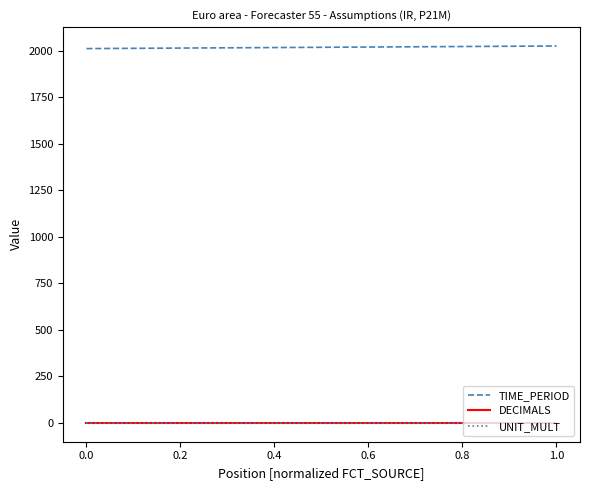

Which series has the largest total across all categories?

TIME_PERIOD